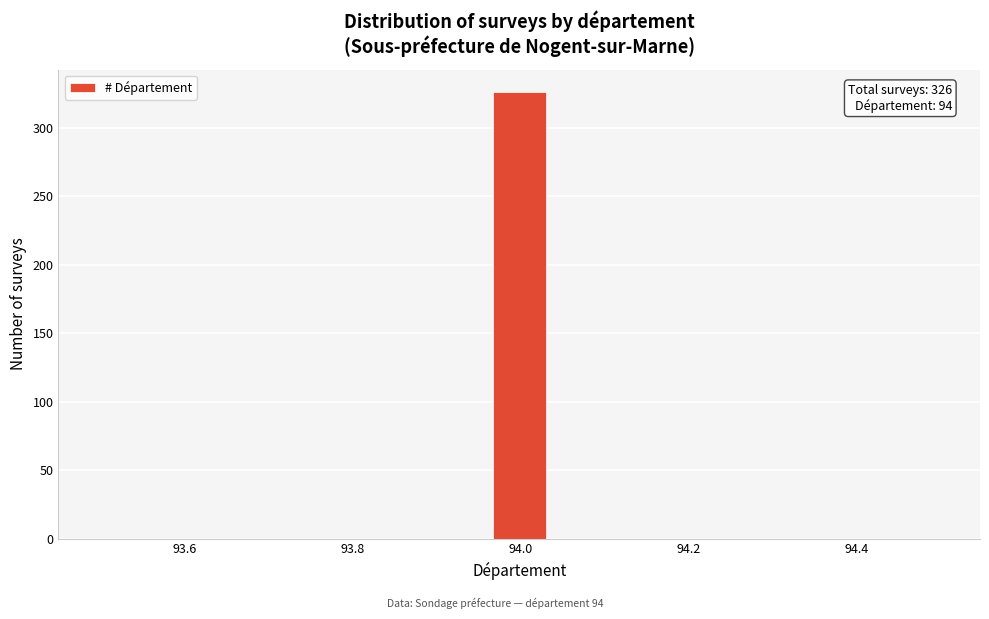

Read against the x-axis, roughly where is the centre of the tallest bar?

94.00